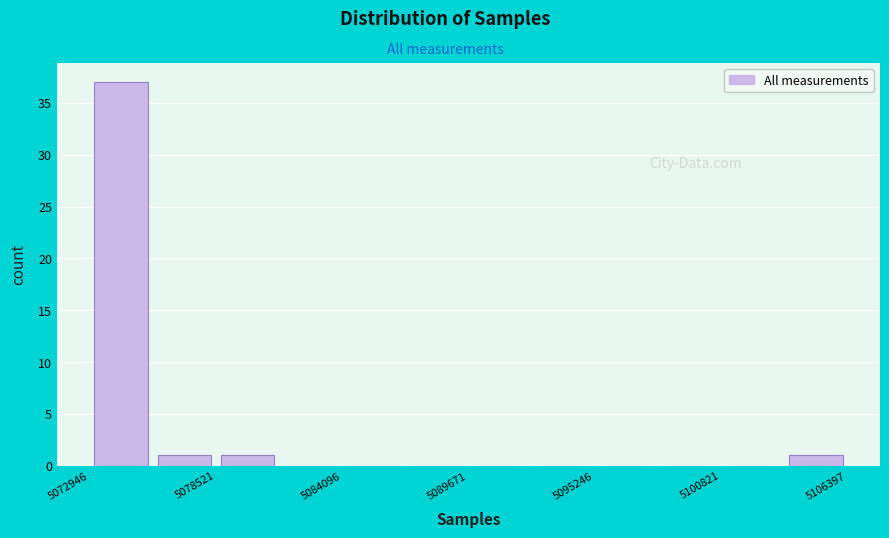

Read against the x-axis, roughly where is the centre of the tallest bar?

5074000